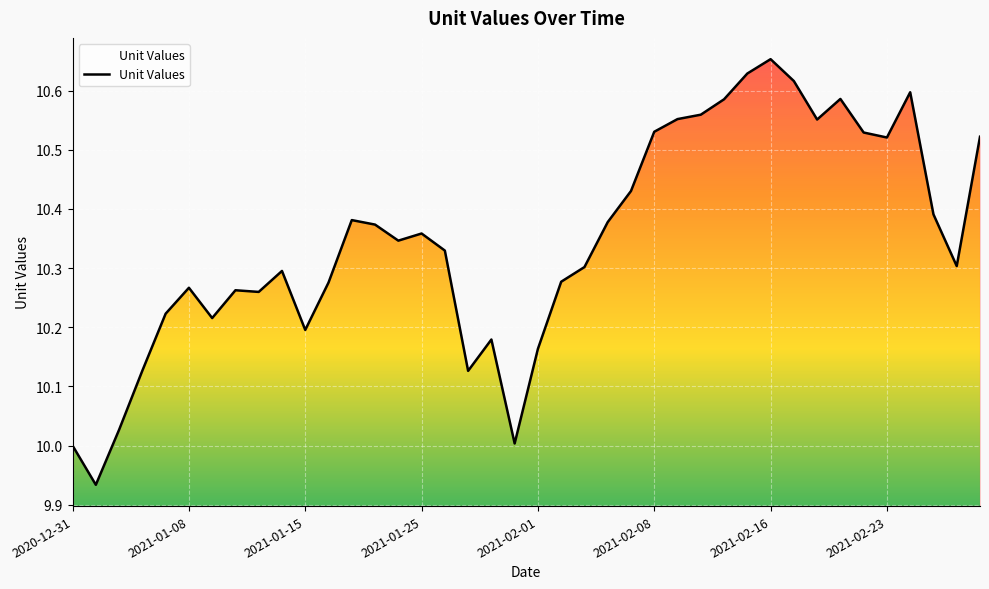

Does the chart have visible grid lines?

Yes